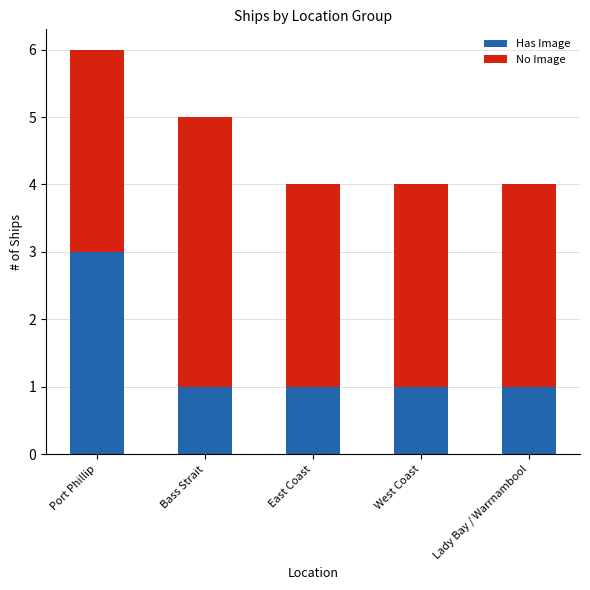

Reading left to right, list the values for the Has Image series.

Port Phillip=3	Bass Strait=1	East Coast=1	West Coast=1	Lady Bay / Warrnambool=1